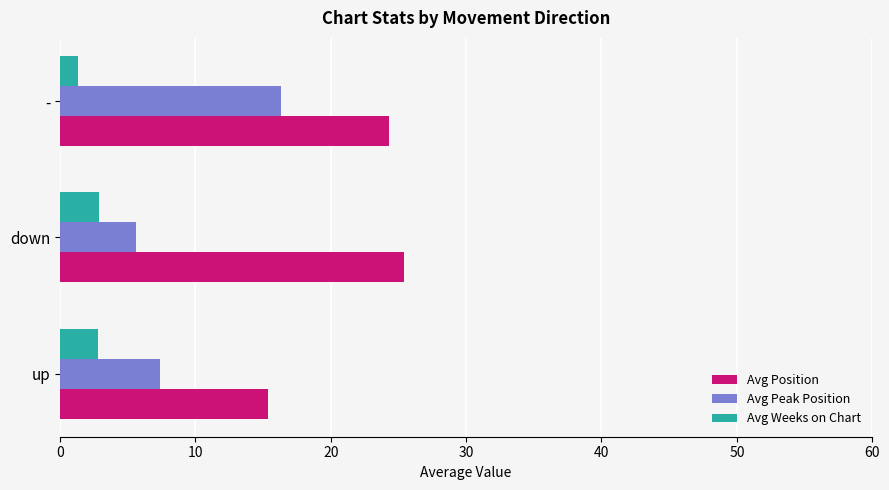

Which series has the largest total across all categories?

Avg Position